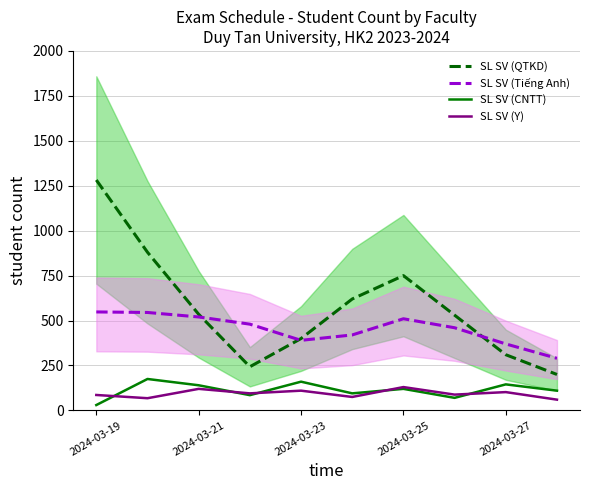

True or false: SL SV (QTKD) and SL SV (CNTT) intersect in this chart.

False